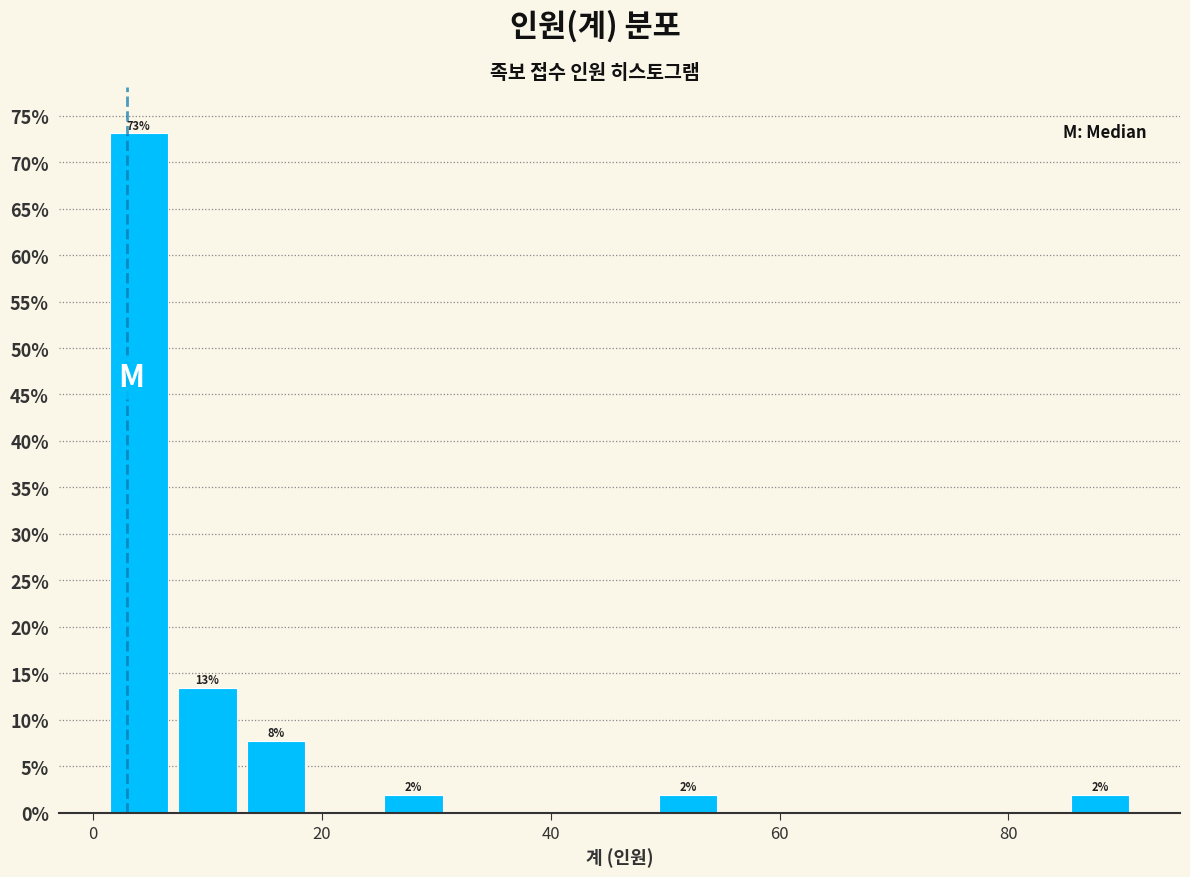

Read against the x-axis, roughly where is the centre of the tallest bar?

4